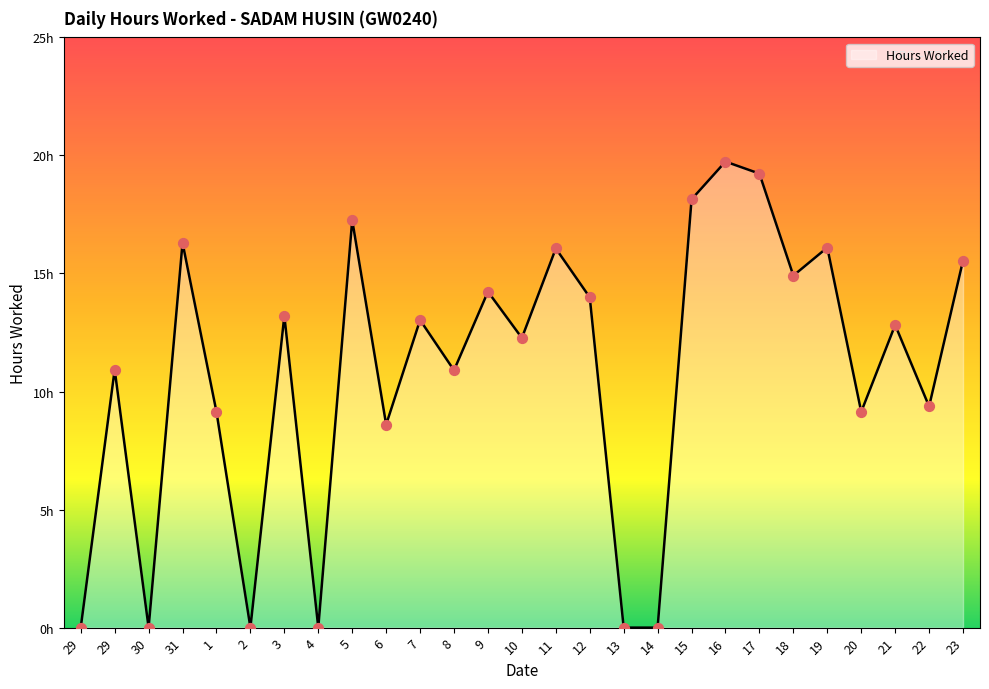

Which has a higher value, 7 or 6?

7